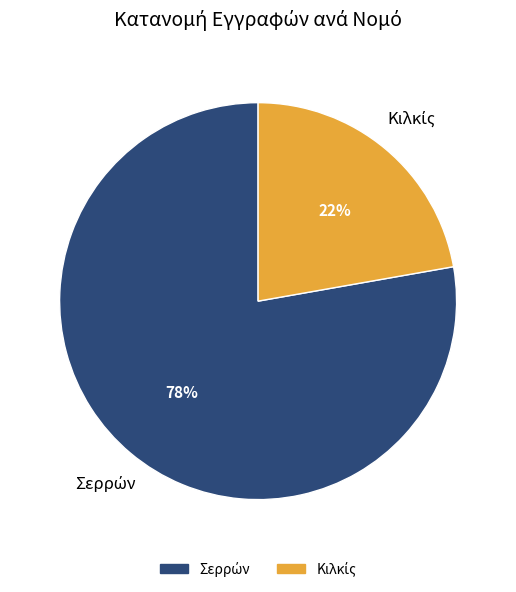

Is there any slice that represents more than half of the pie?

Yes